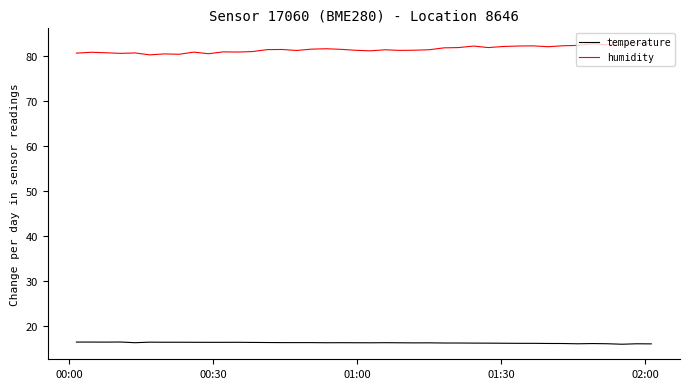

At how many categories does at least one series exceed 28?

40